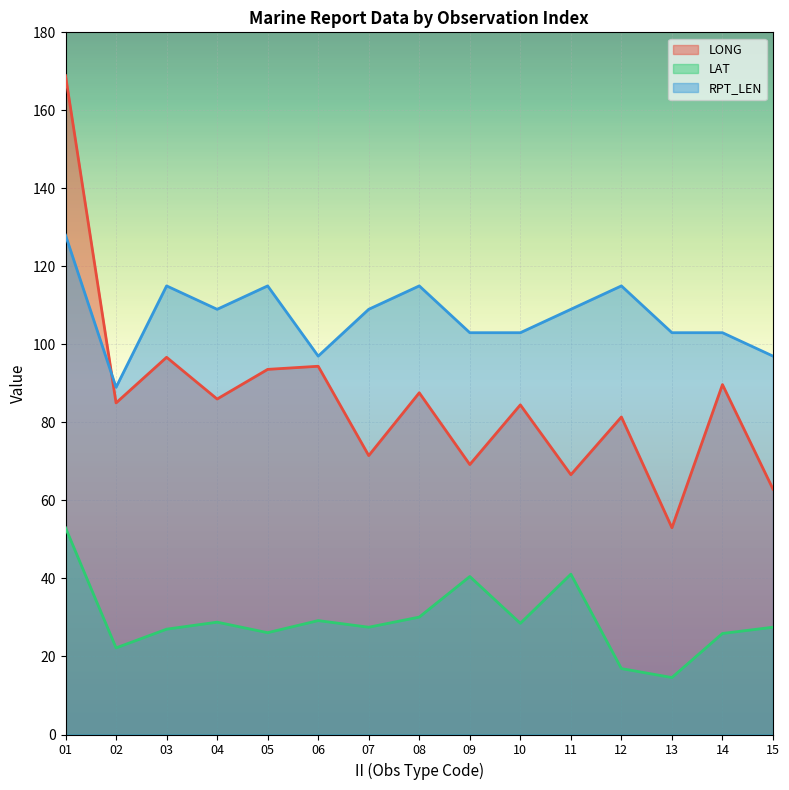

What is the lowest value of the RPT_LEN series?

89.0